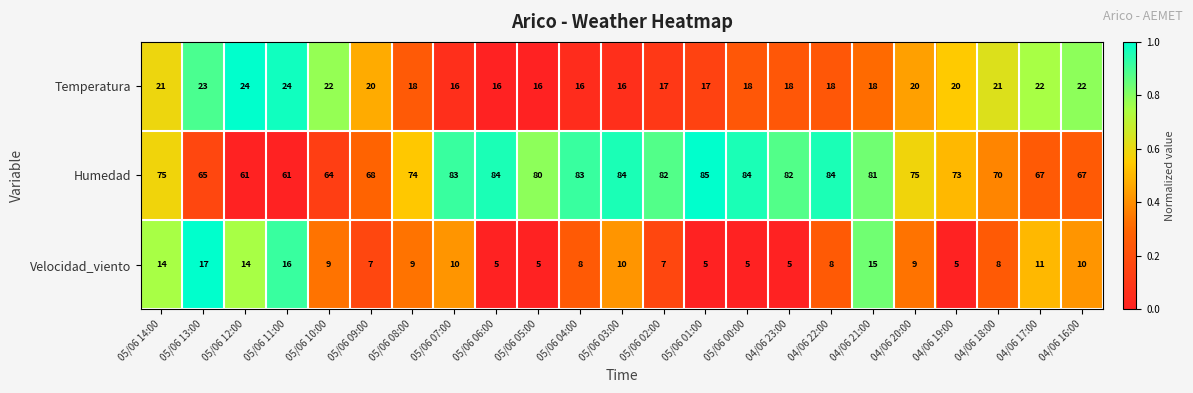

At which category is the sum across all series the highest?

04/06 21:00